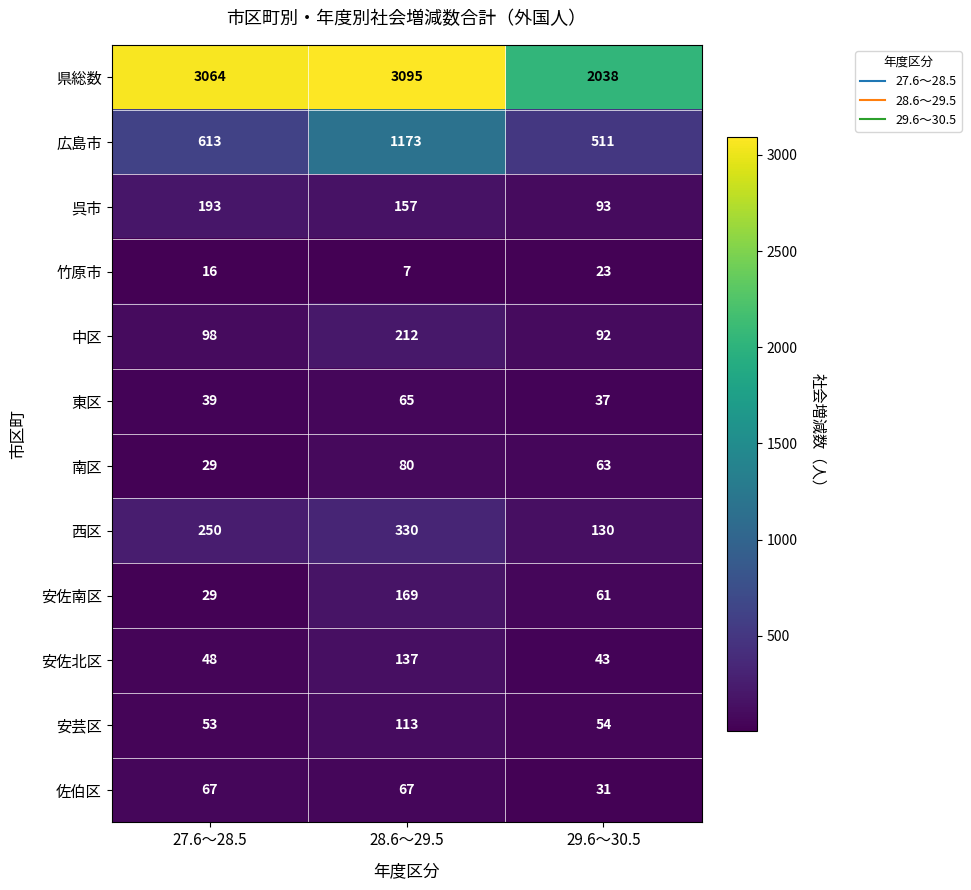

Which series has the widest spread of values?

県総数